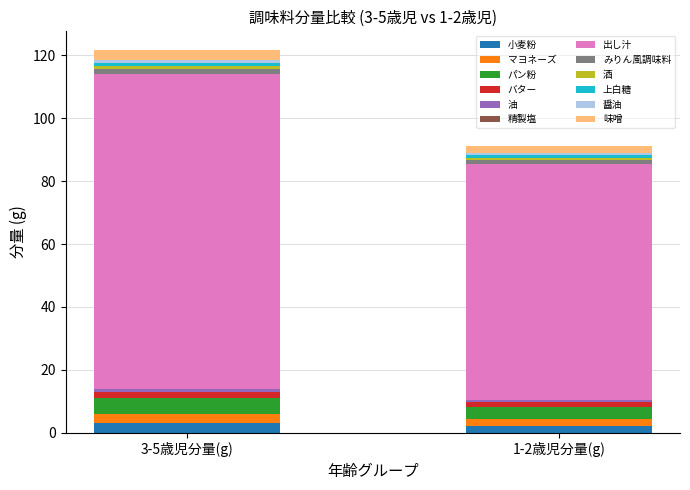

How many distinct data groups are displayed?

12